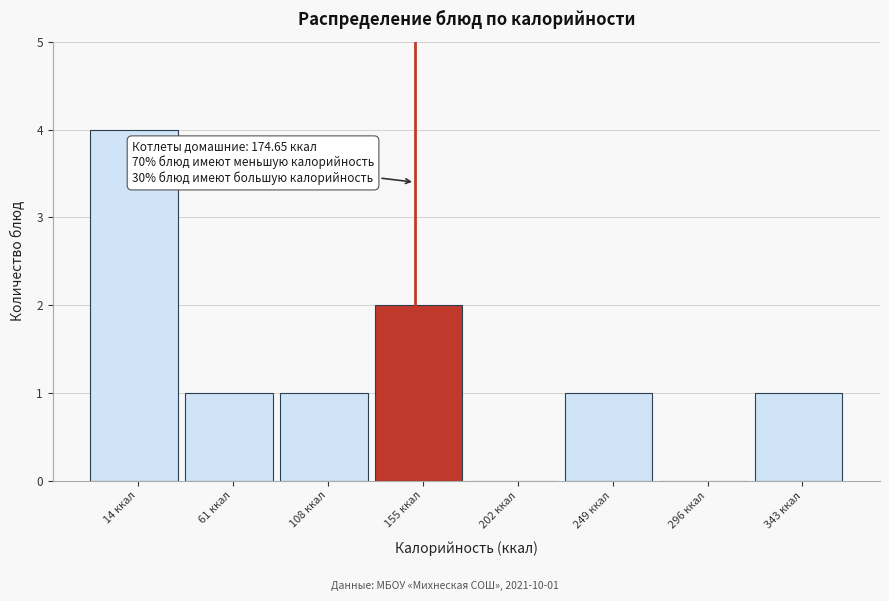

Reading left to right, list all the values displayed in this chart.

14 ккал=4	61 ккал=1	108 ккал=1	155 ккал=2	202 ккал=0	249 ккал=1	296 ккал=0	343 ккал=1